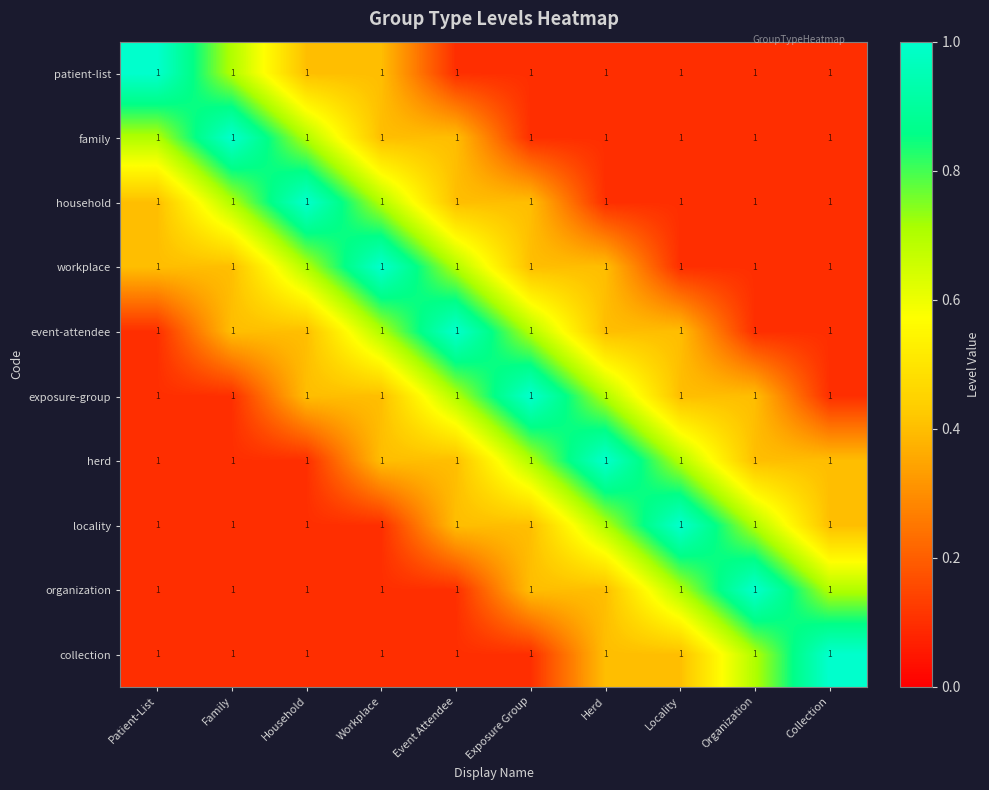

What is the difference between the maximum and minimum values in the exposure-group series?

0.9